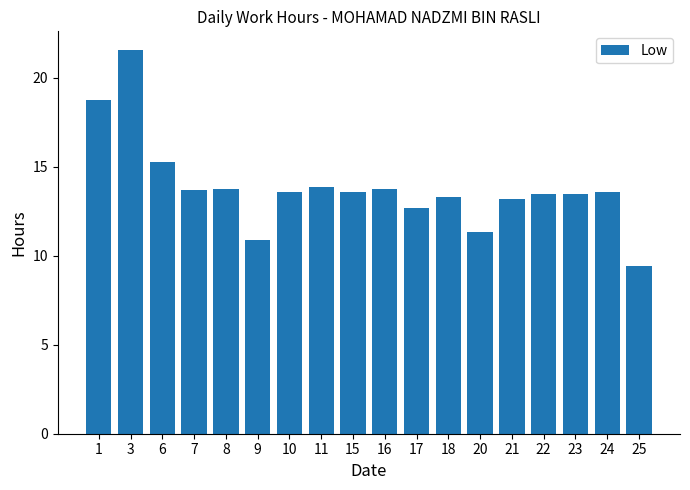

Which label corresponds to the smallest value in the chart?

25